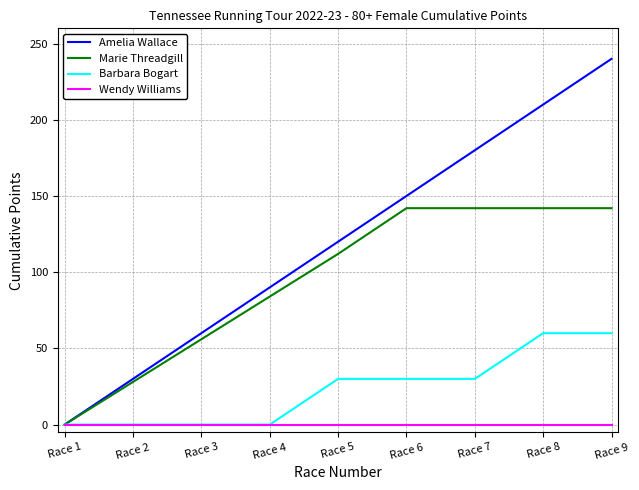

Reading right to left, extract all data points from this chart.

Amelia Wallace: Race 9=240	Race 8=210	Race 7=180	Race 6=150	Race 5=120	Race 4=90	Race 3=60	Race 2=30	Race 1=0
Marie Threadgill: Race 9=142	Race 8=142	Race 7=142	Race 6=142	Race 5=112	Race 4=84	Race 3=56	Race 2=28	Race 1=0
Barbara Bogart: Race 9=60	Race 8=60	Race 7=30	Race 6=30	Race 5=30	Race 4=0	Race 3=0	Race 2=0	Race 1=0
Wendy Williams: Race 9=0	Race 8=0	Race 7=0	Race 6=0	Race 5=0	Race 4=0	Race 3=0	Race 2=0	Race 1=0